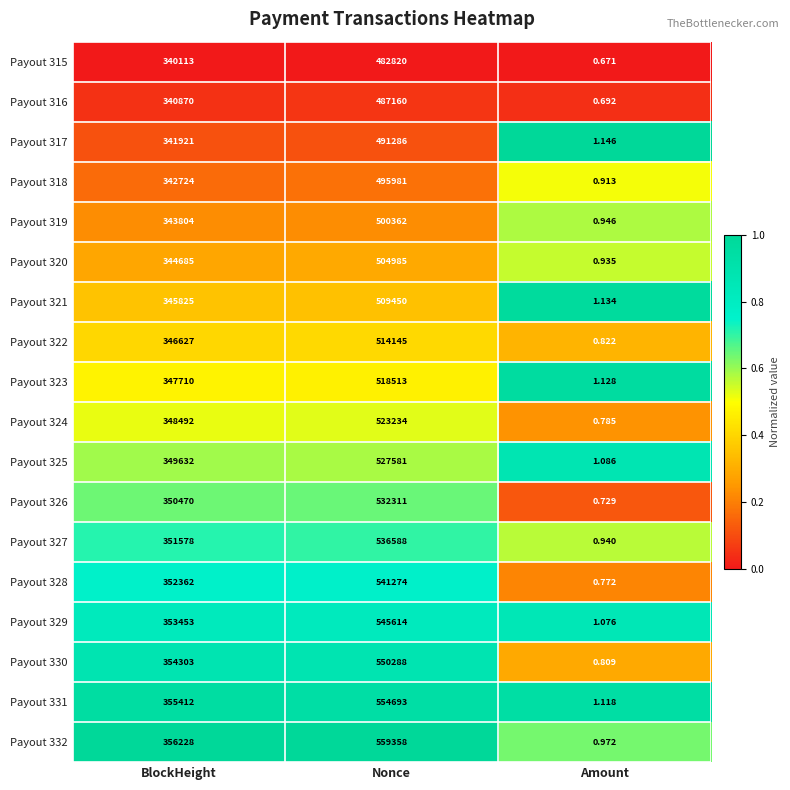

At Nonce, list the series in order from largest to smallest.

Payout 332, Payout 331, Payout 330, Payout 329, Payout 328, Payout 327, Payout 326, Payout 325, Payout 324, Payout 323, Payout 322, Payout 321, Payout 320, Payout 319, Payout 318, Payout 317, Payout 316, Payout 315